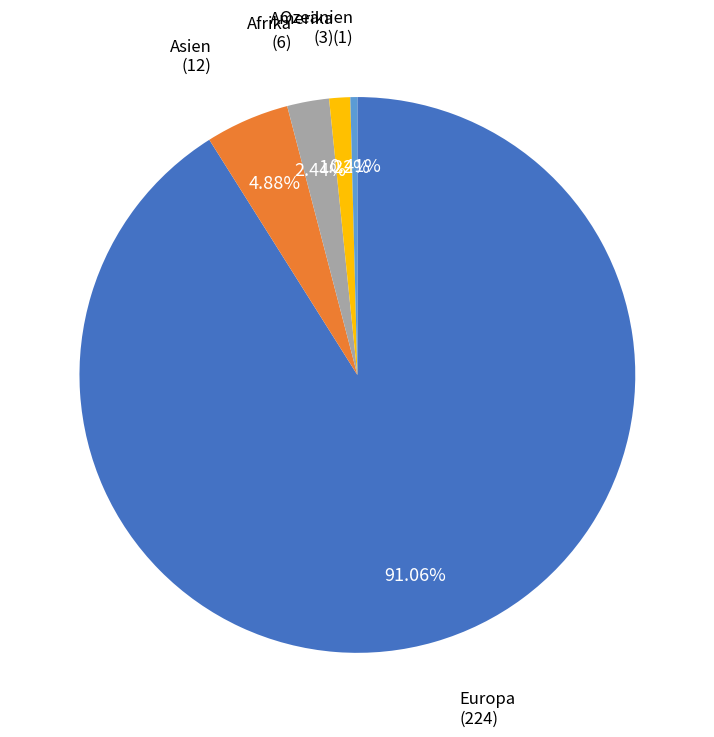

Which category has the smallest portion of the pie?

Ozeanien